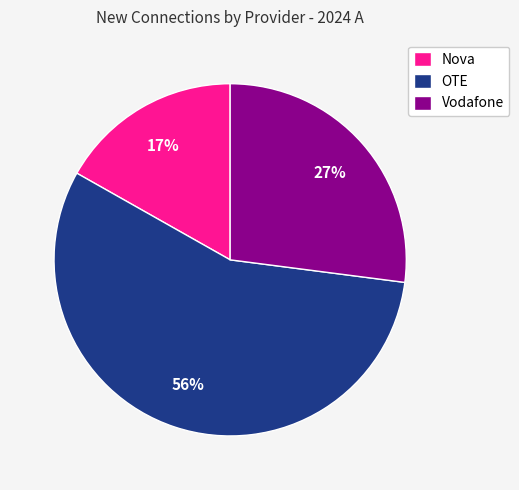

Do Nova and Vodafone together represent more than half of the pie?

No